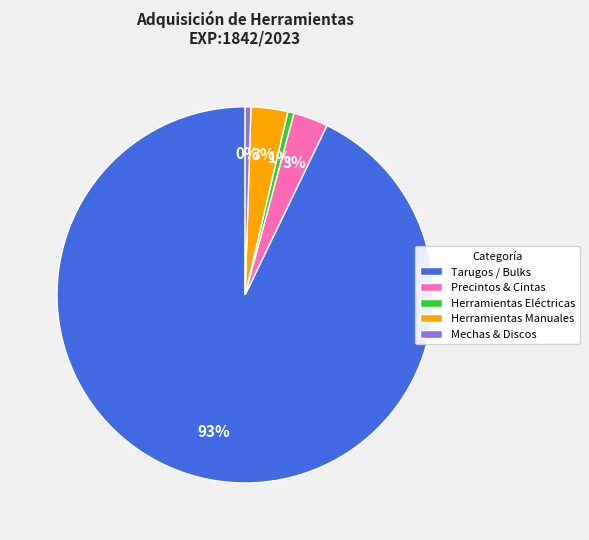

Which slice is the largest?

Tarugos / Bulks